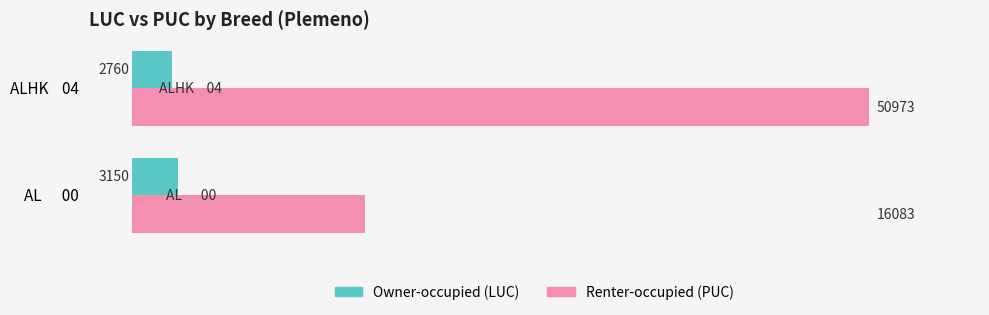

What is the total value across all series at ALHK    04?

53733